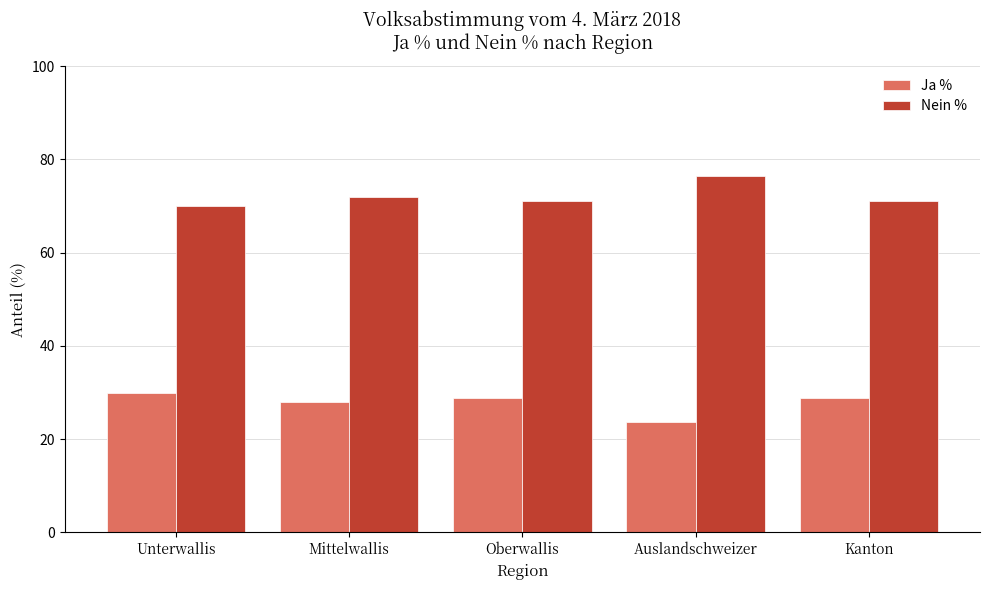

At which category does the chart reach its minimum across all series?

Auslandschweizer